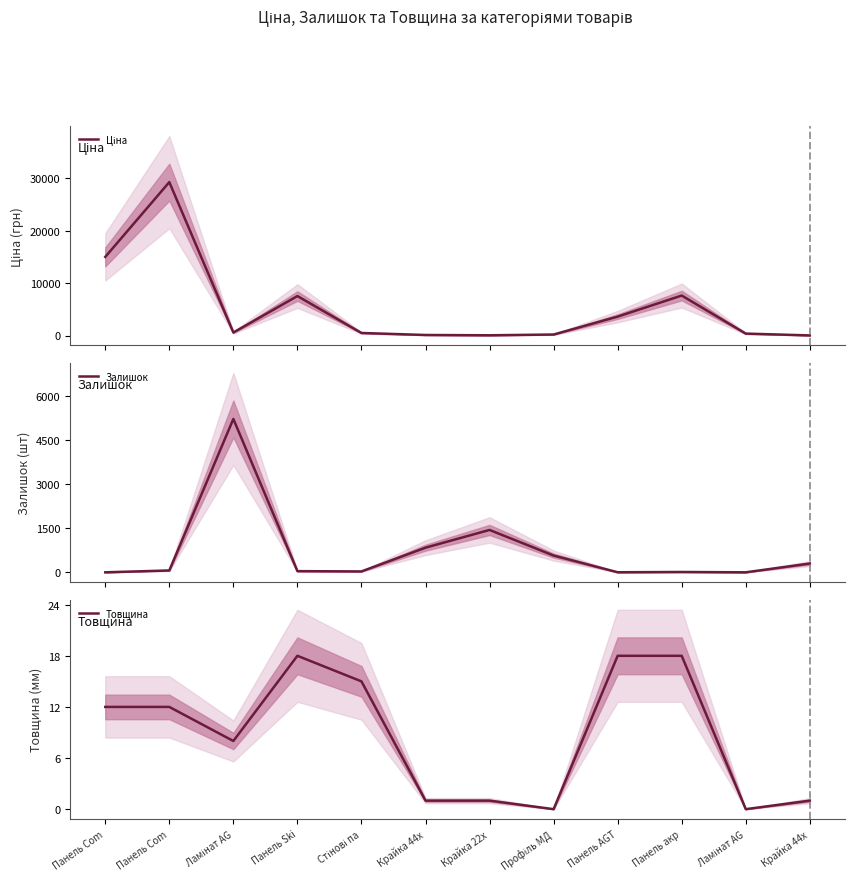

At which label does Ціна first exceed 585?

Панель Com